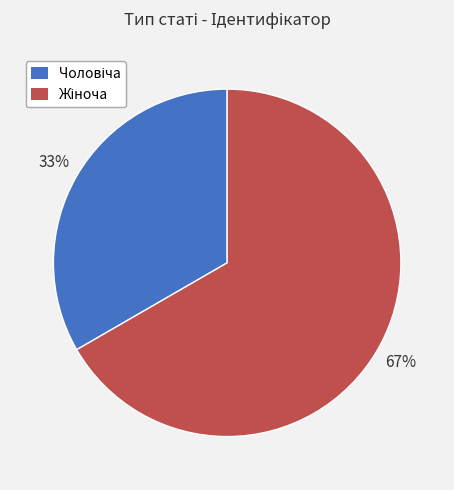

To the nearest percent, what is the average slice percentage?

50%